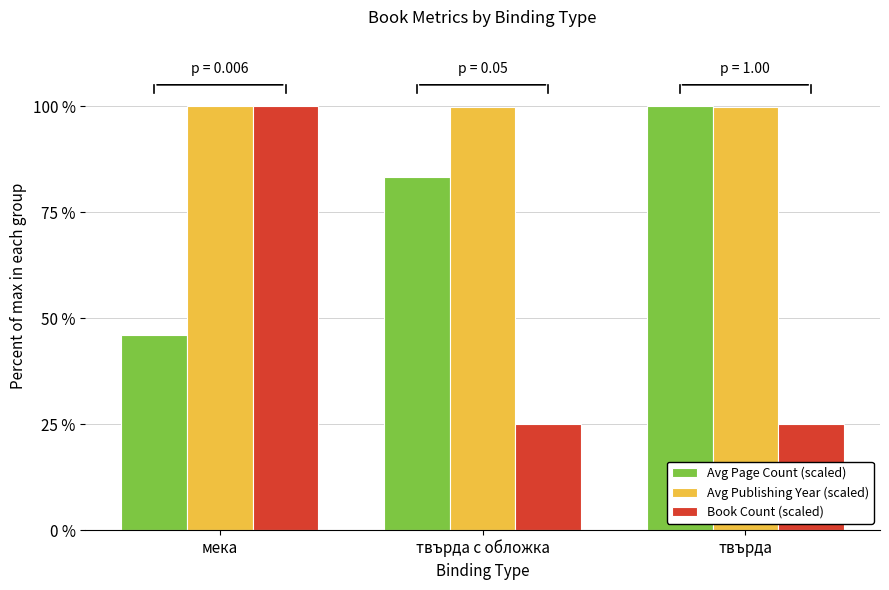

What is the value of the Book Count (scaled) bar at the 3rd from the left?

25.0